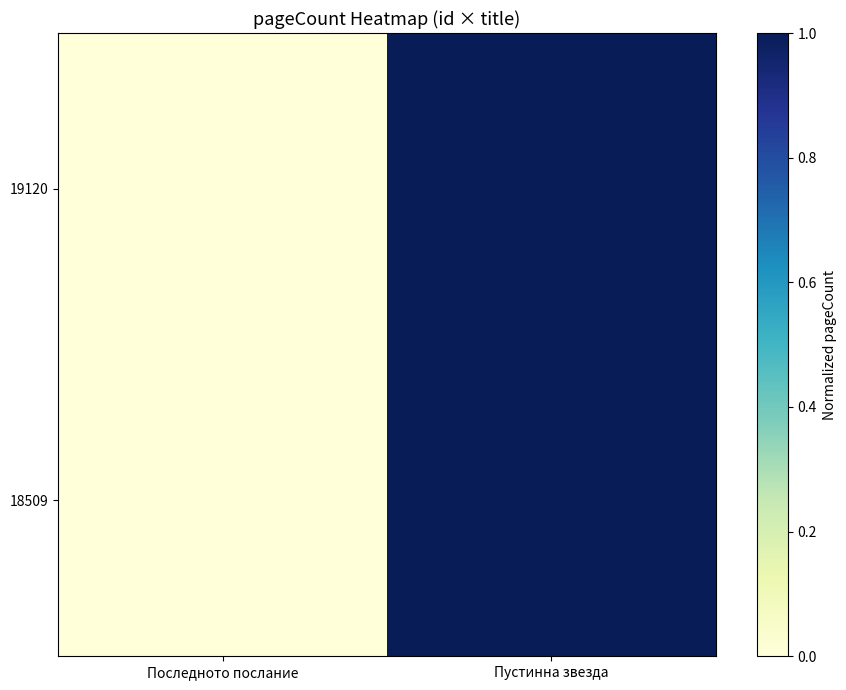

Reading left to right, transcribe all the data shown in this chart.

19120: Последното послание=0.0	Пустинна звезда=1.0
18509: Последното послание=0.0	Пустинна звезда=1.0